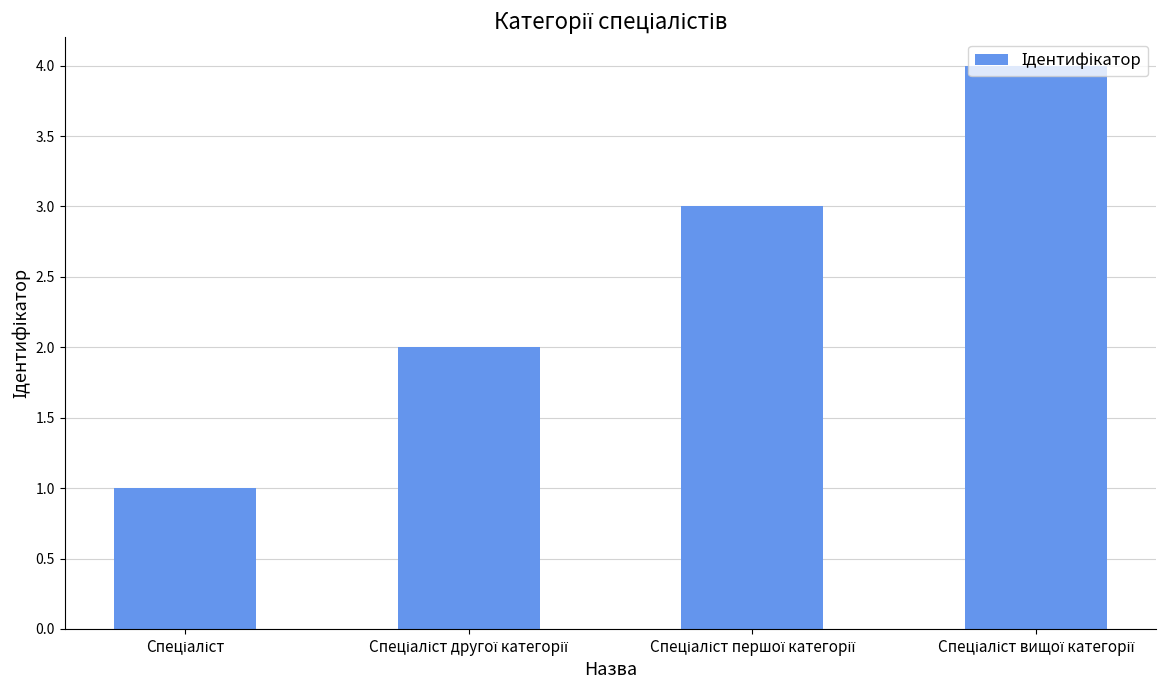

What is the sum of all values?

10